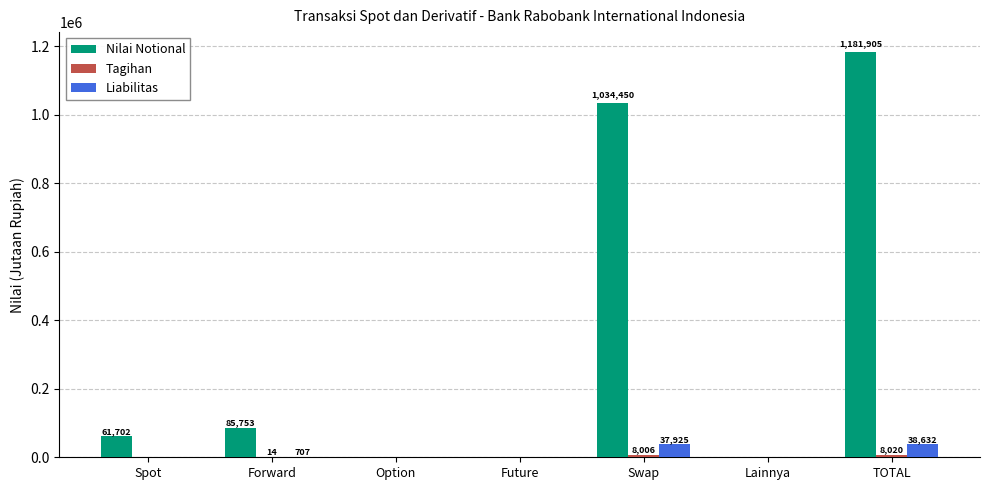

Is it true that Liabilitas equals 0 at Spot?

True